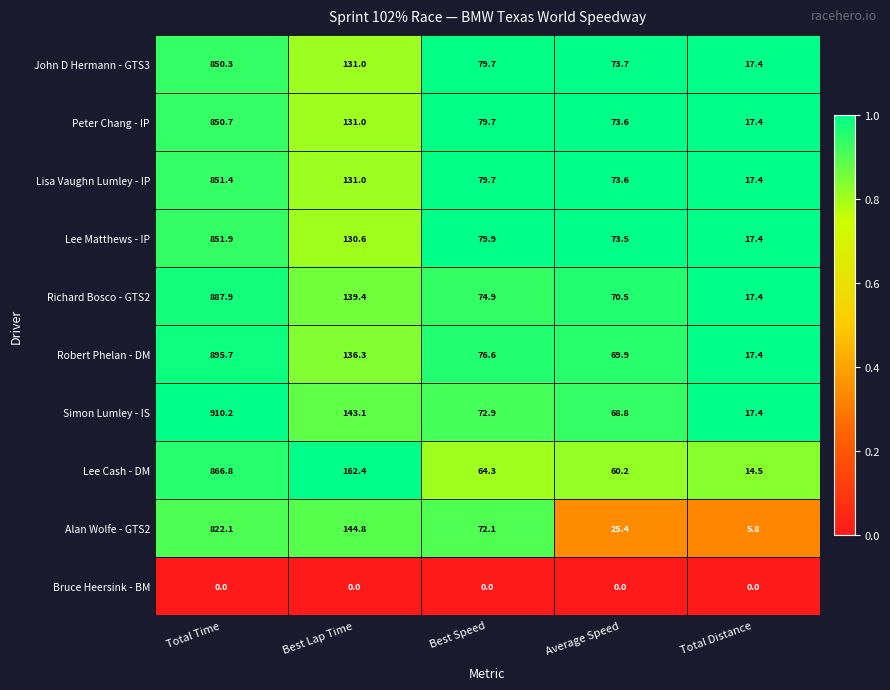

What is the sum of the Peter Chang - IP values at Best Speed and Total Distance?

97.1